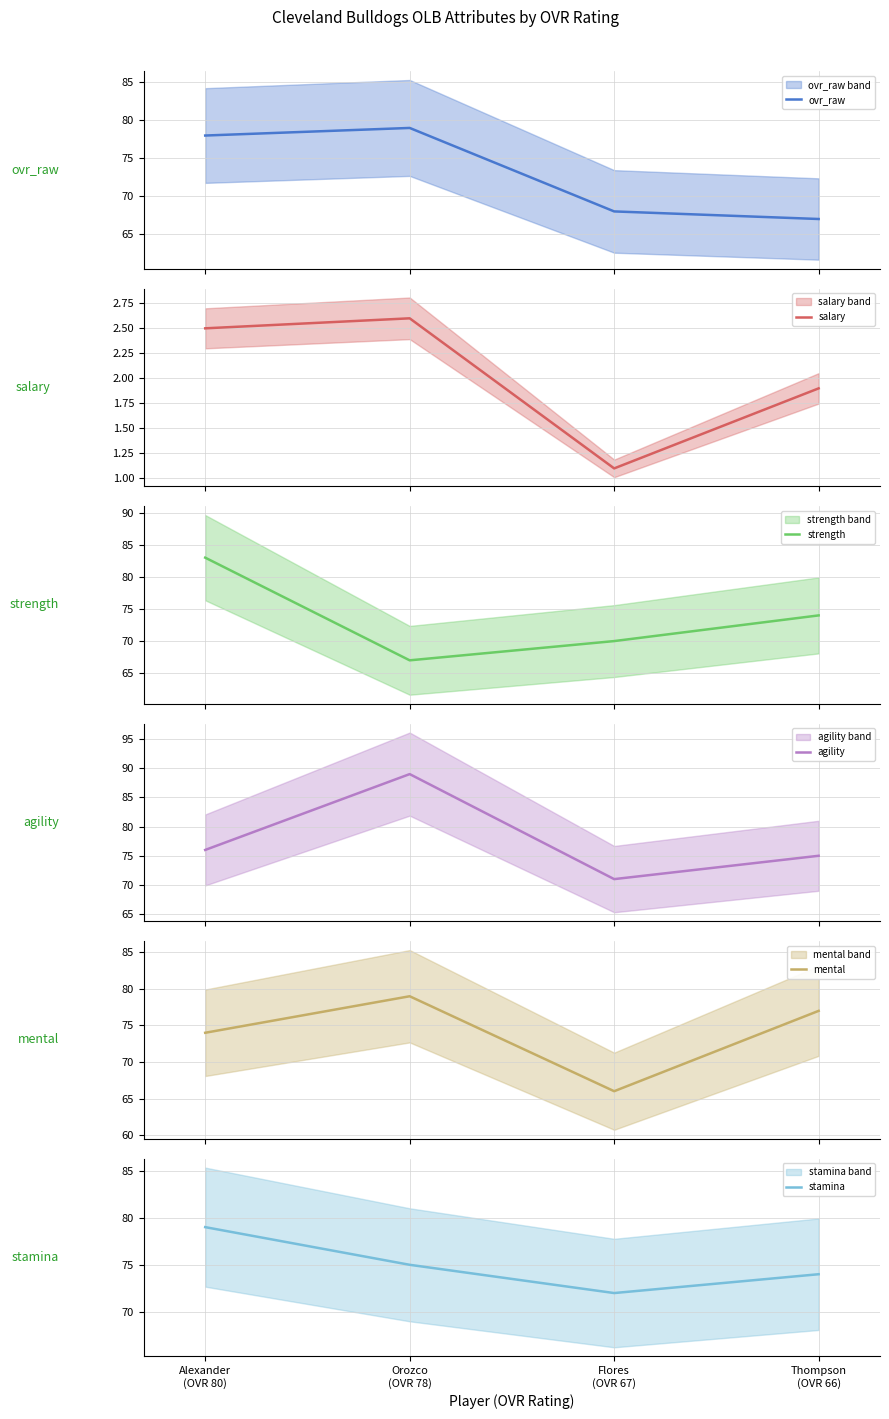

What is the smallest value displayed?

1.1